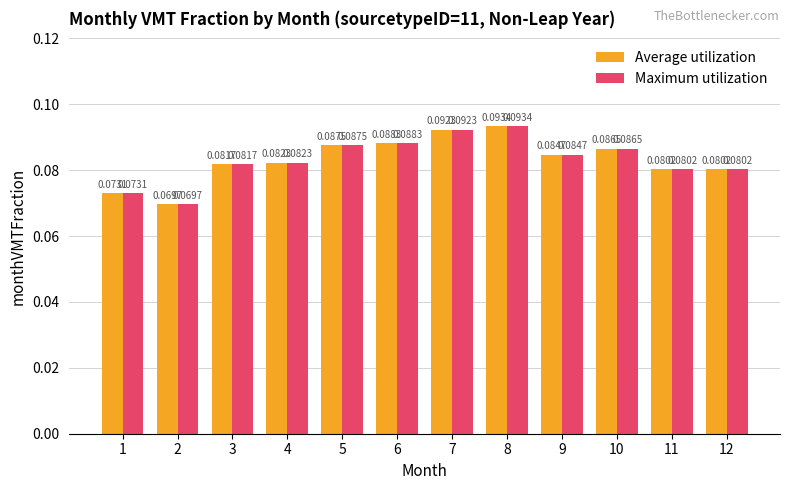

How many groups of bars are there?

12